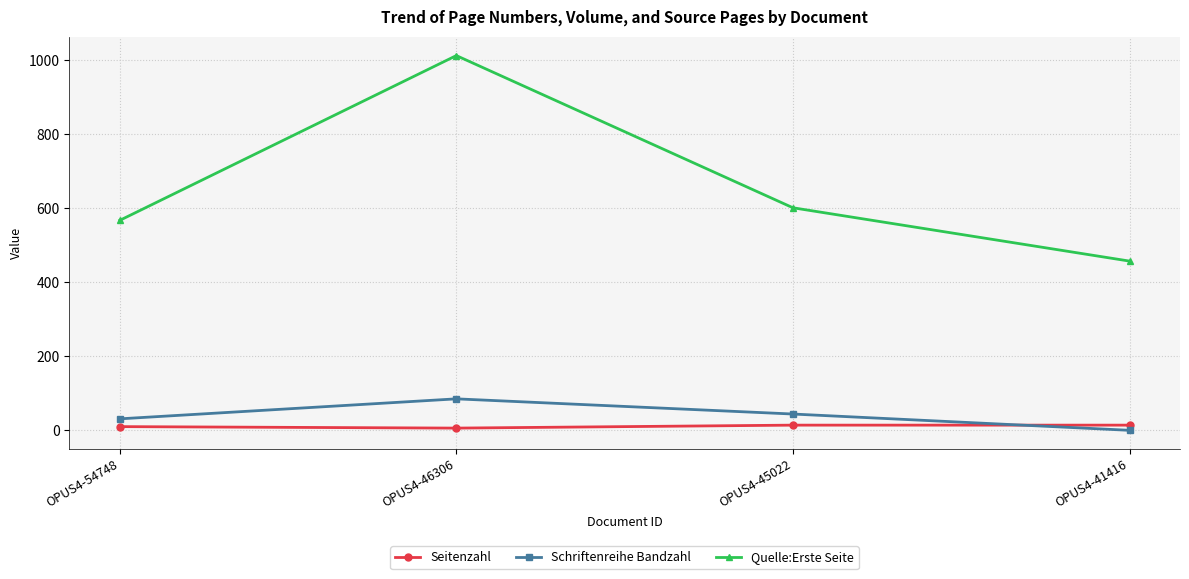

Count the Schriftenreihe Bandzahl values in the range 31 to 85.

3